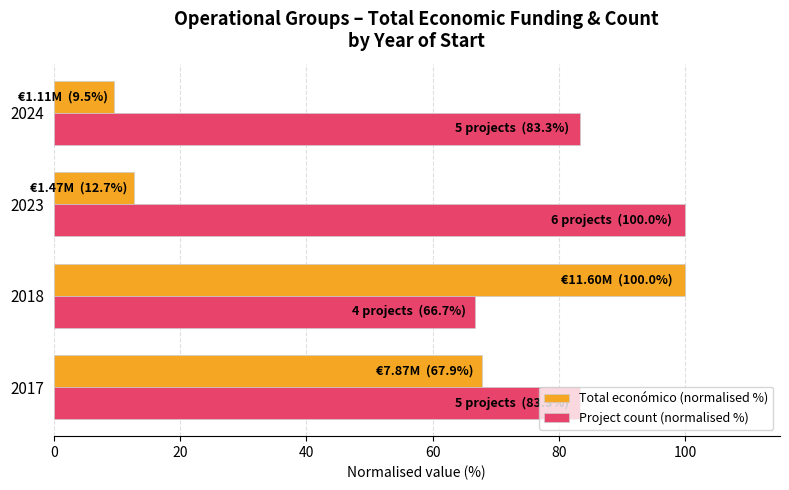

Which series has the widest spread of values?

Total económico (normalised %)